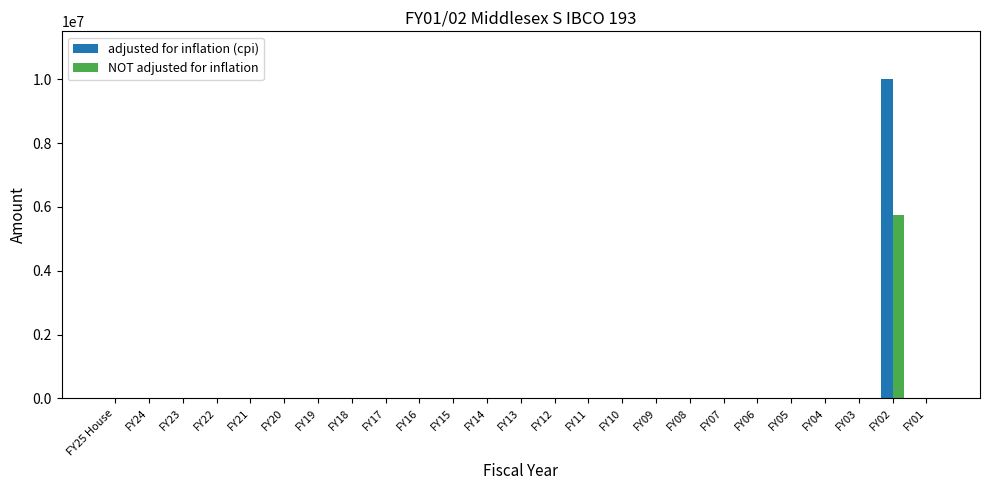

What is the greatest value displayed?

10002697